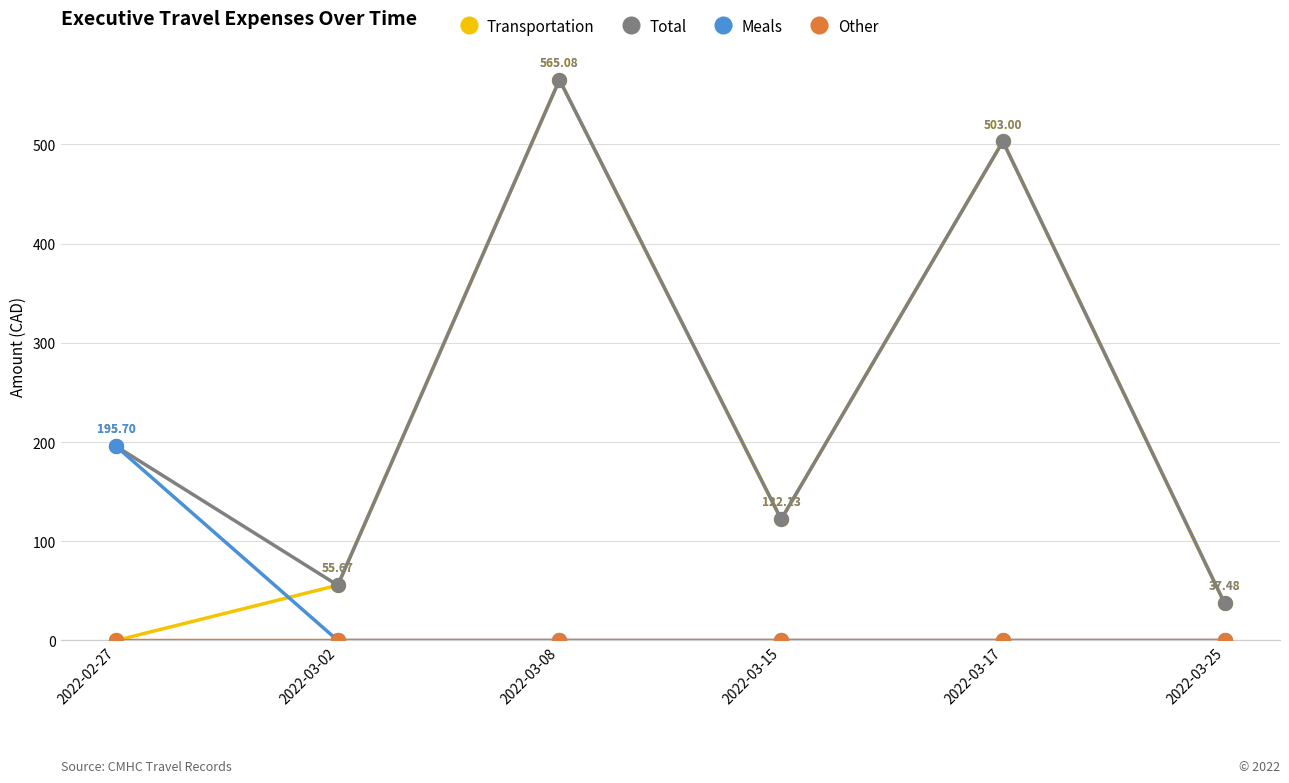

Where is the first local maximum for Total?

2022-03-08